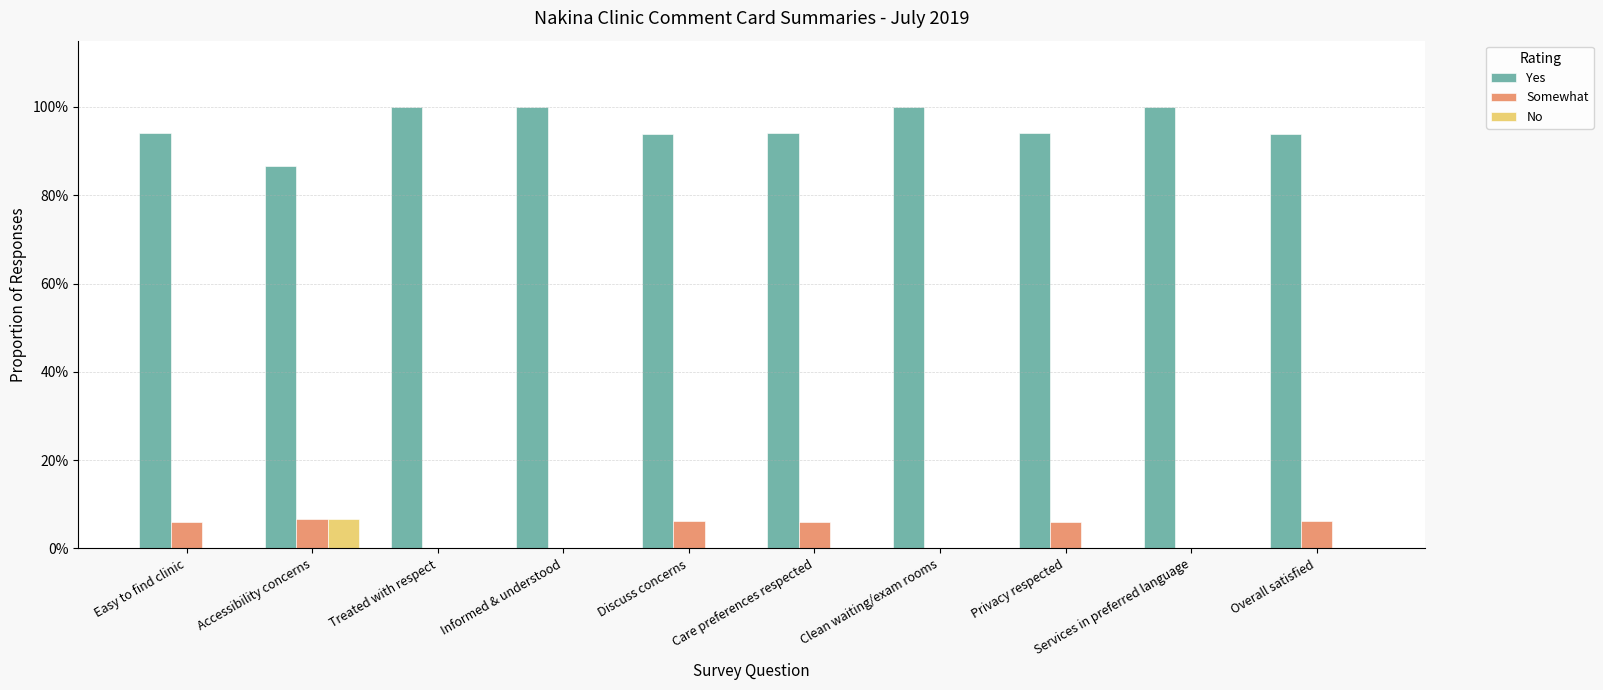

Are the bars horizontal?

No